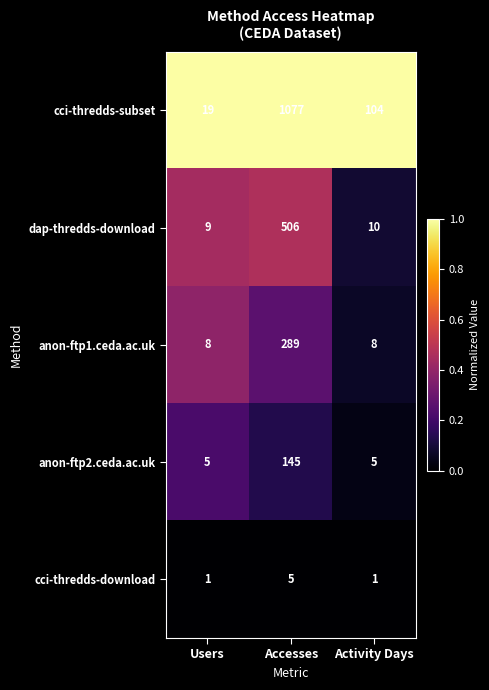

Which series has the widest spread of values?

cci-thredds-subset